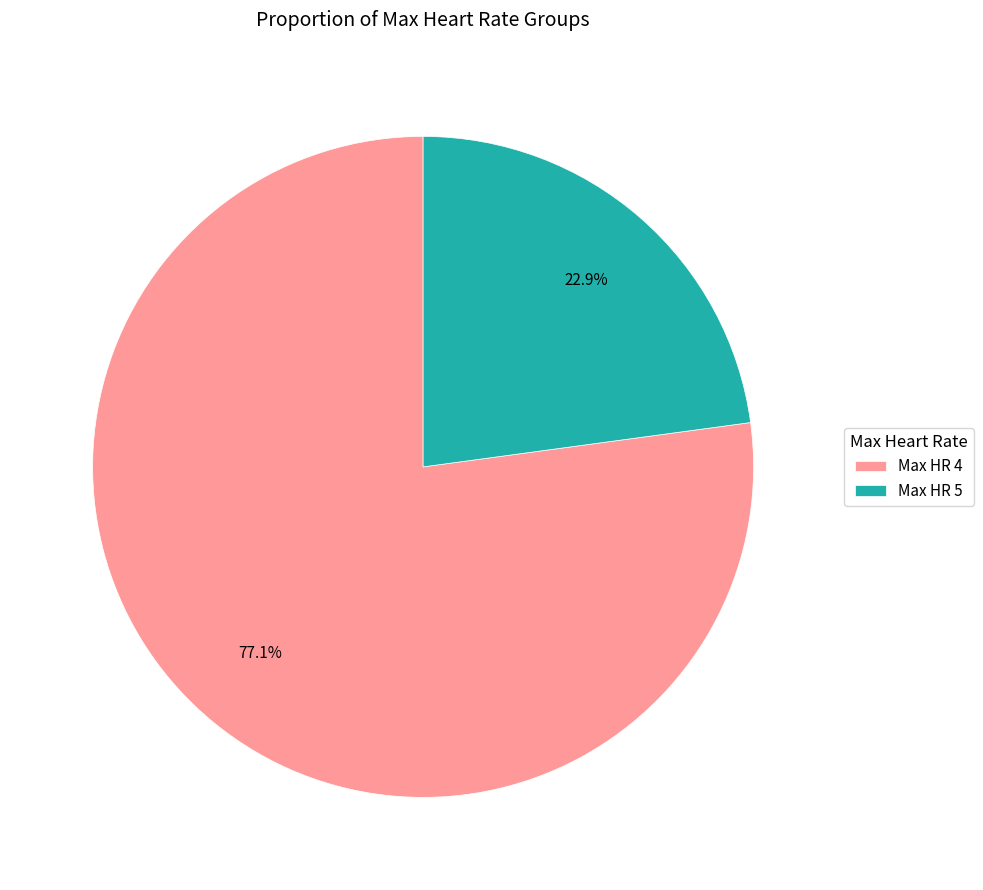

Is there a majority slice in this chart?

Yes